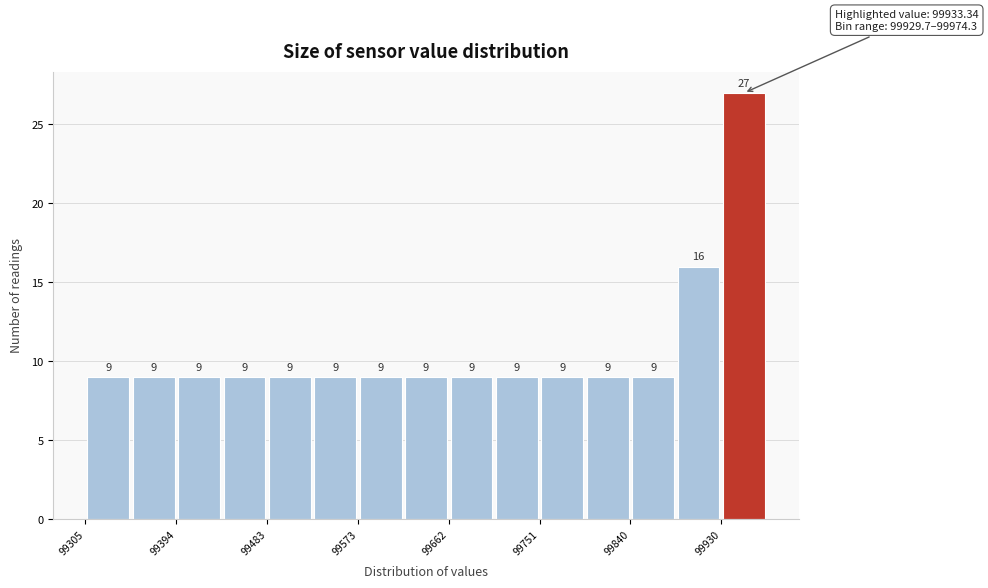

Reading left to right, transcribe this chart: for each bar, give the range it covers on the x-axis and its height. The bar edges are not printed on the chart, so give them approximately, as read against the axis.

99310 to 99350: 9
99350 to 99390: 9
99390 to 99440: 9
99440 to 99480: 9
99480 to 99530: 9
99530 to 99570: 9
99570 to 99620: 9
99620 to 99660: 9
99660 to 99710: 9
99710 to 99750: 9
99750 to 99800: 9
99800 to 99840: 9
99840 to 99890: 9
99890 to 99930: 16
99930 to 99970: 27